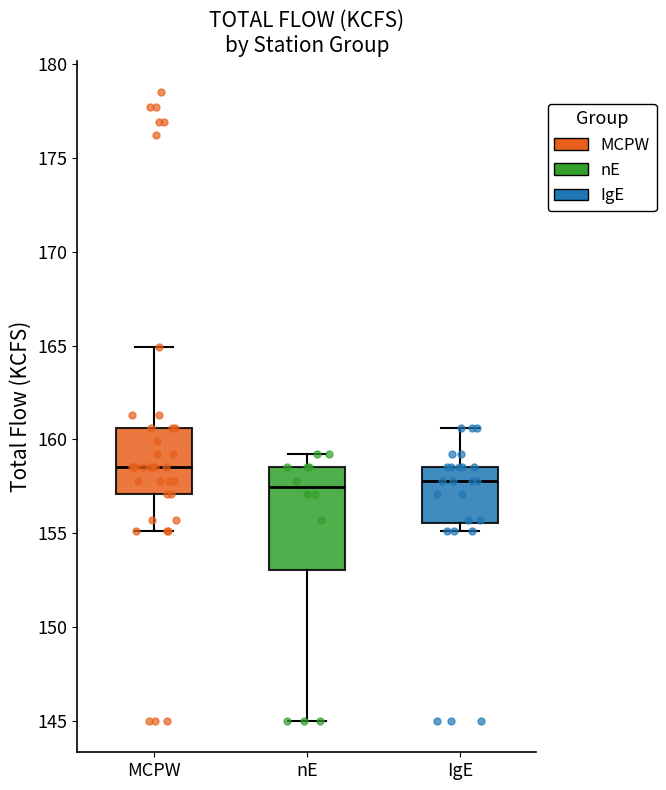

Reading left to right, transcribe this box plot: for each box, give where its median line is, the range the box spans, and where its two whiskers end, as read against the y-axis. The values are not printed on the chart, so give them approximately, as read against the axis.

MCPW: median 158.5, box 157.0 to 160.5, whiskers 155.0 to 165.0
nE: median 157.5, box 153.0 to 158.5, whiskers 145.0 to 159.0
IgE: median 158.0, box 155.5 to 158.5, whiskers 155.0 to 160.5